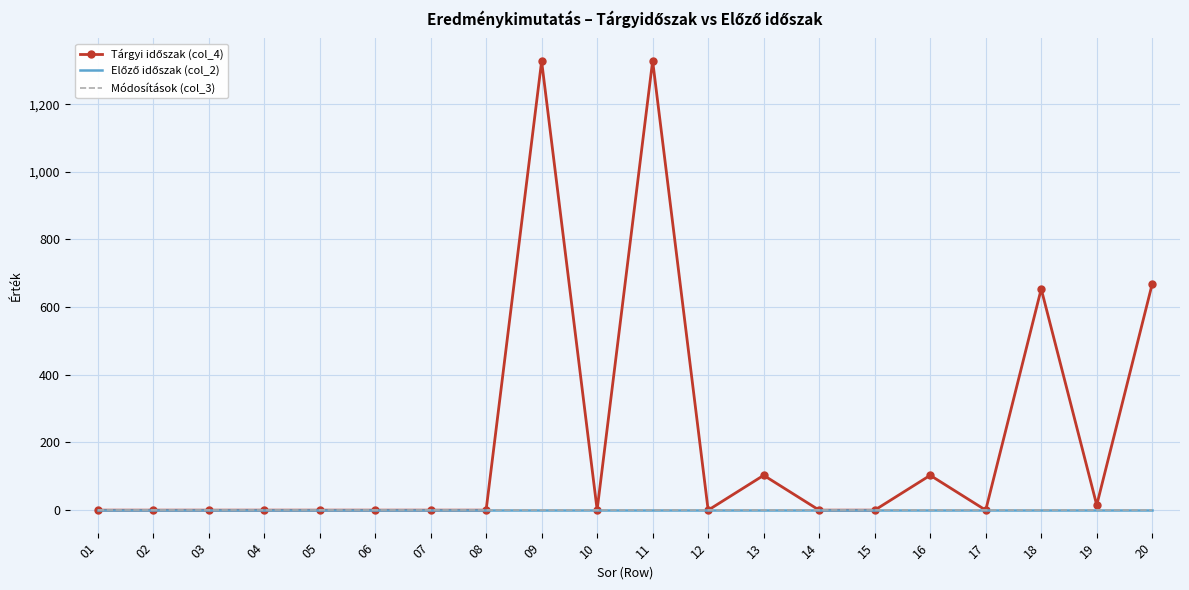

Between 05 and 01, which is larger?

05